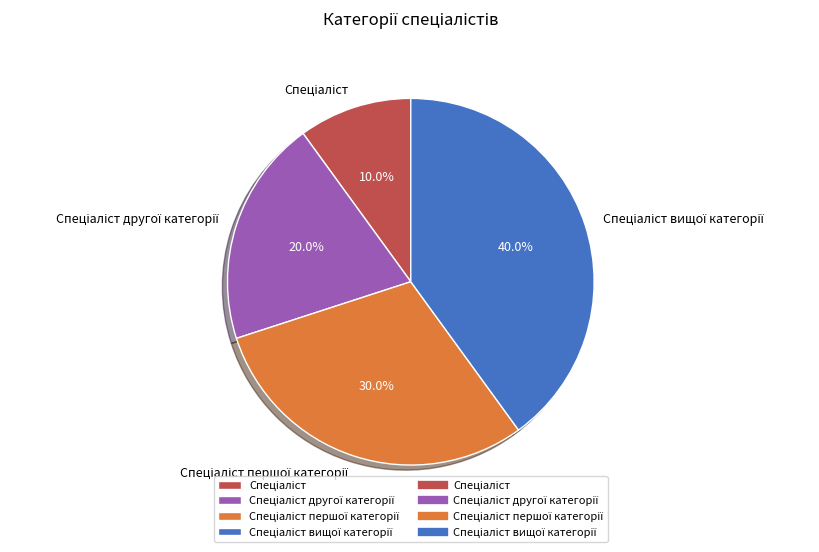

Is there a majority slice in this chart?

No